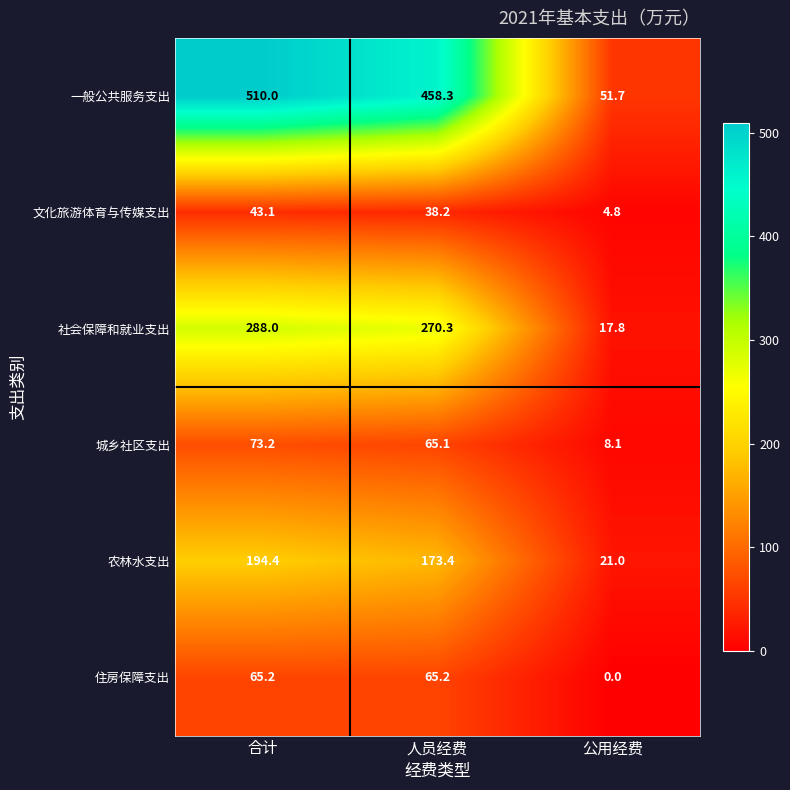

Reading left to right, extract all data points from this chart.

一般公共服务支出: 合计=510.0	人员经费=458.3	公用经费=51.7
文化旅游体育与传媒支出: 合计=43.1	人员经费=38.2	公用经费=4.8
社会保障和就业支出: 合计=288.0	人员经费=270.3	公用经费=17.8
城乡社区支出: 合计=73.2	人员经费=65.1	公用经费=8.1
农林水支出: 合计=194.4	人员经费=173.4	公用经费=21.0
住房保障支出: 合计=65.2	人员经费=65.2	公用经费=0.0